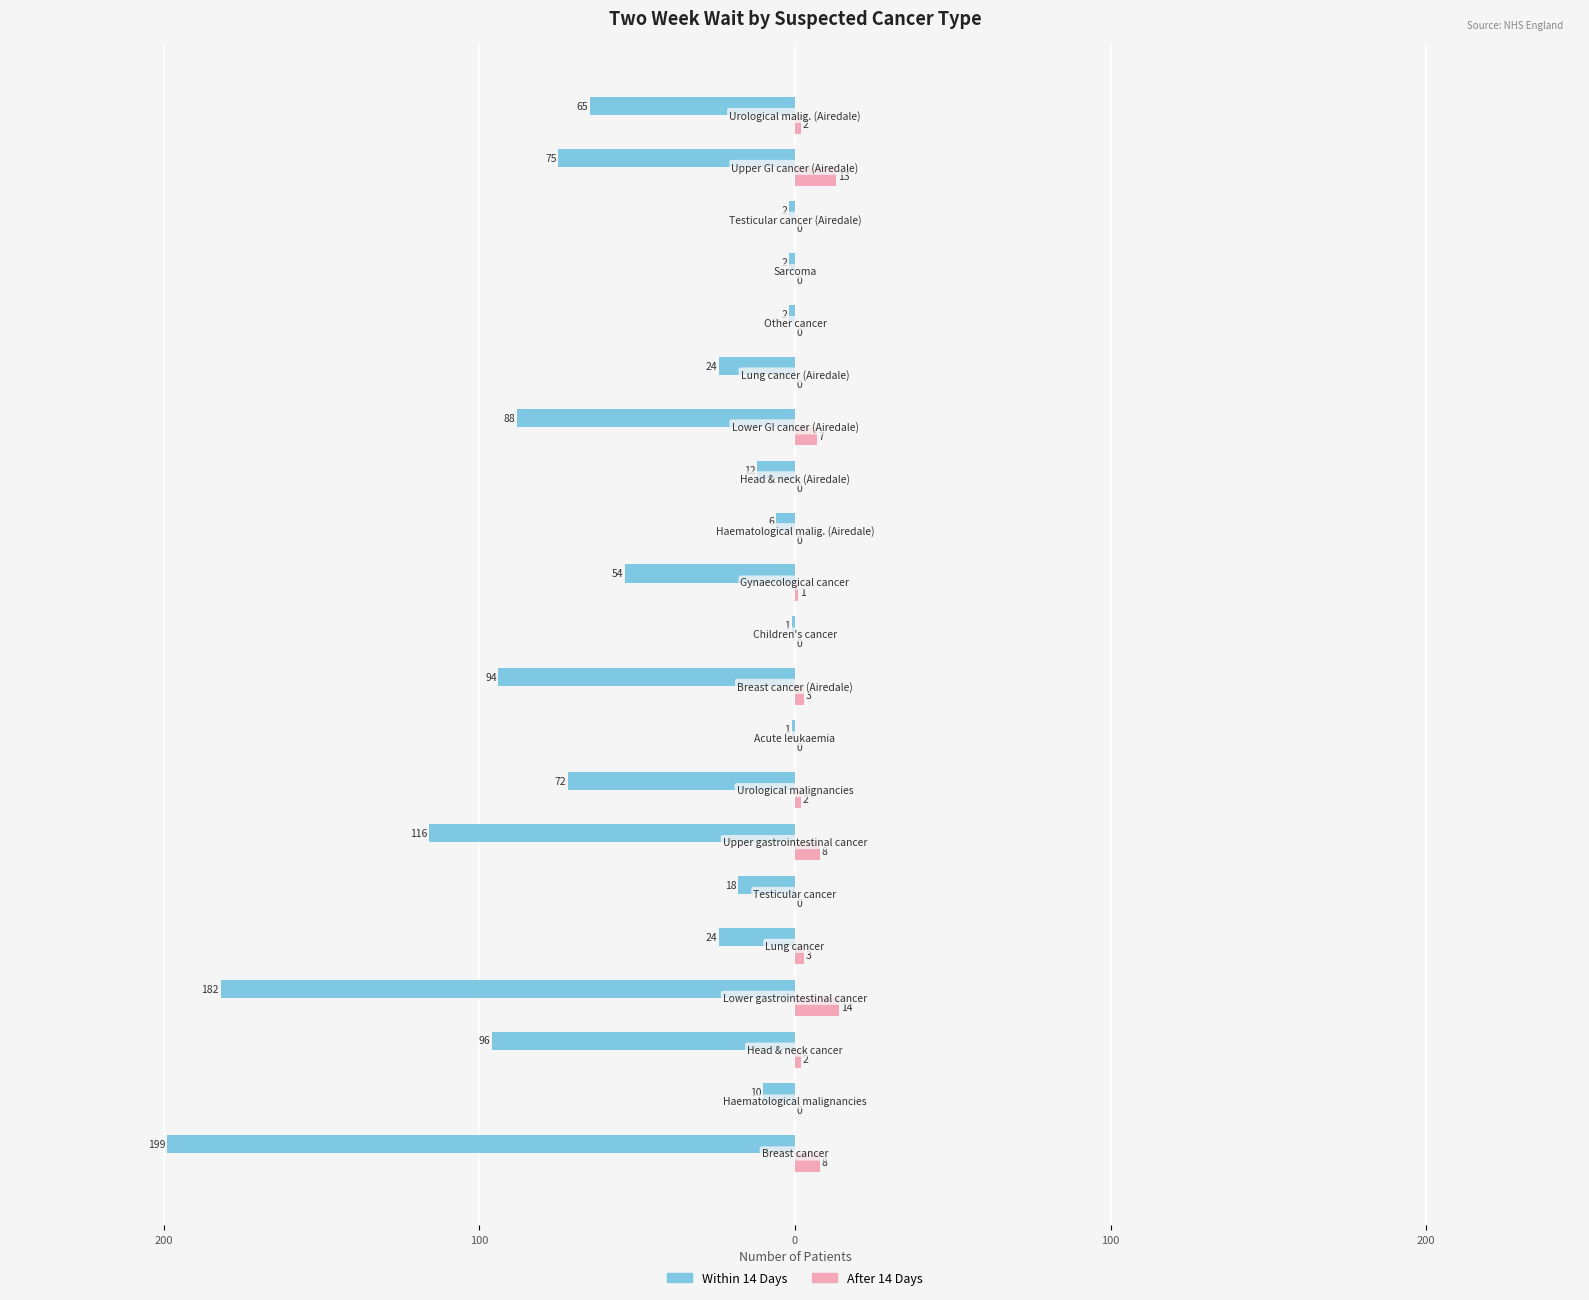

What are all the series names shown in the legend?

Within 14 Days, After 14 Days